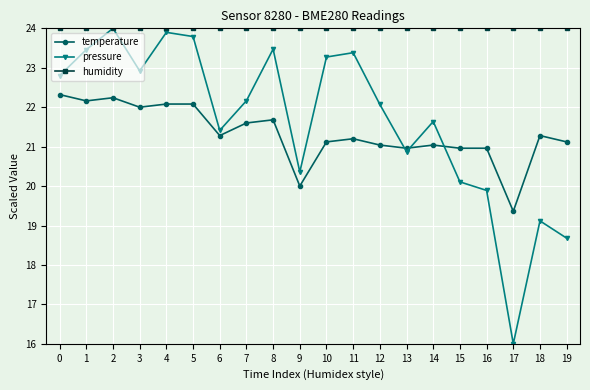

What is the difference between the maximum and minimum values in the pressure series?

8.0